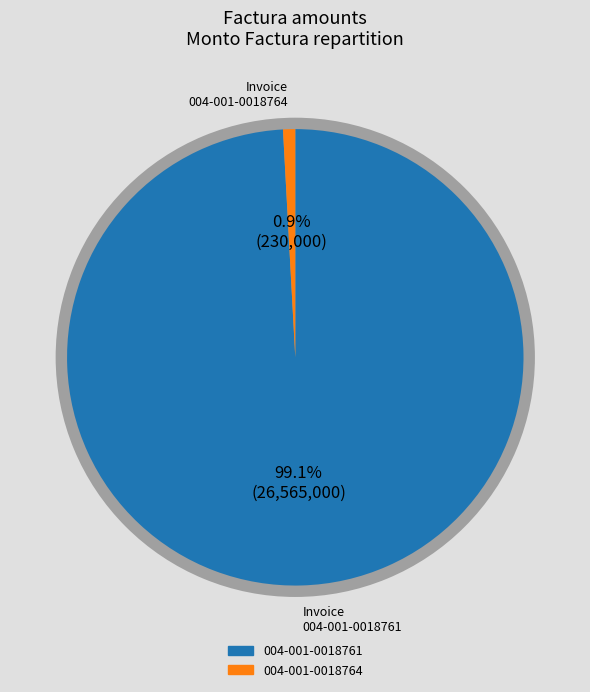

What is the ratio of the value at 004-001-0018761 to the value at 004-001-0018764?

115.5